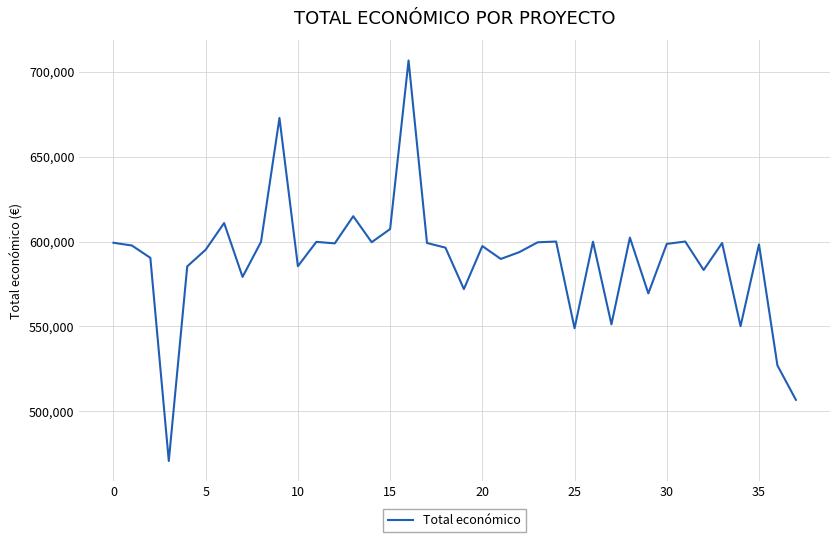

What is the greatest value displayed?

706697